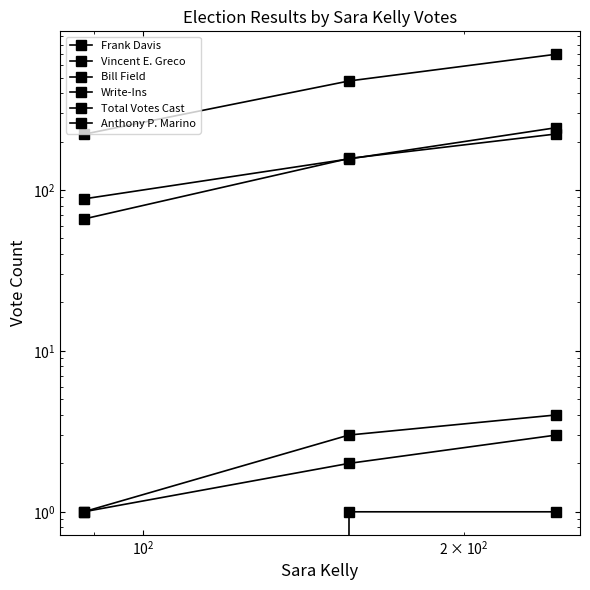

How many lines are shown in the chart?

6